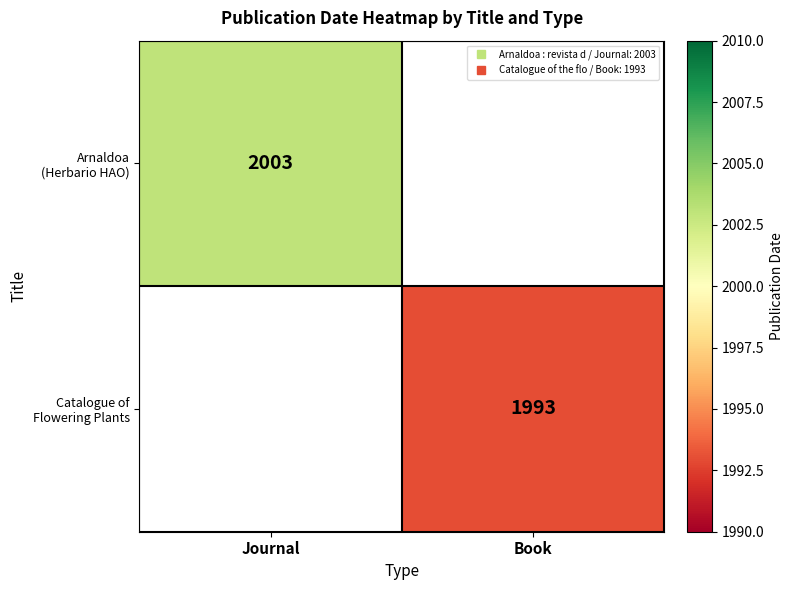

Is the value of Catalogue of Flowering Plants at Book greater than the value of Arnaldoa (Herbario HAO) at Journal?

No